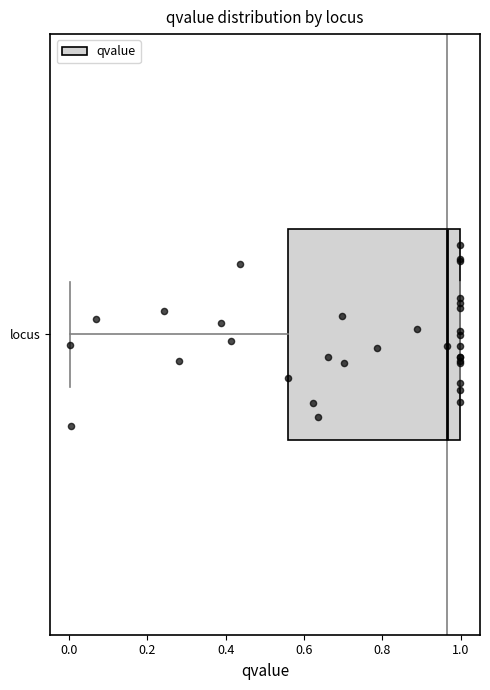

Read this box plot against the x-axis: the position of the median line, the range covered by the box, and the ends of both whiskers. The values are not printed on the chart, so give them approximately, as read against the axis.

median 0.96, box 0.56 to 1.00, whiskers 0.00 to 1.00